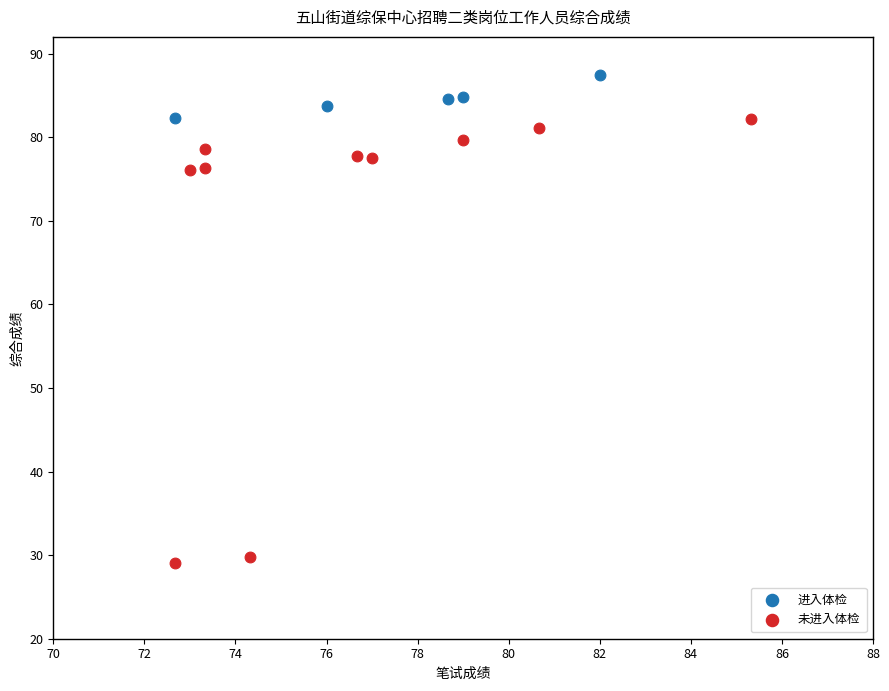

Which series reaches the maximum Y coordinate?

进入体检